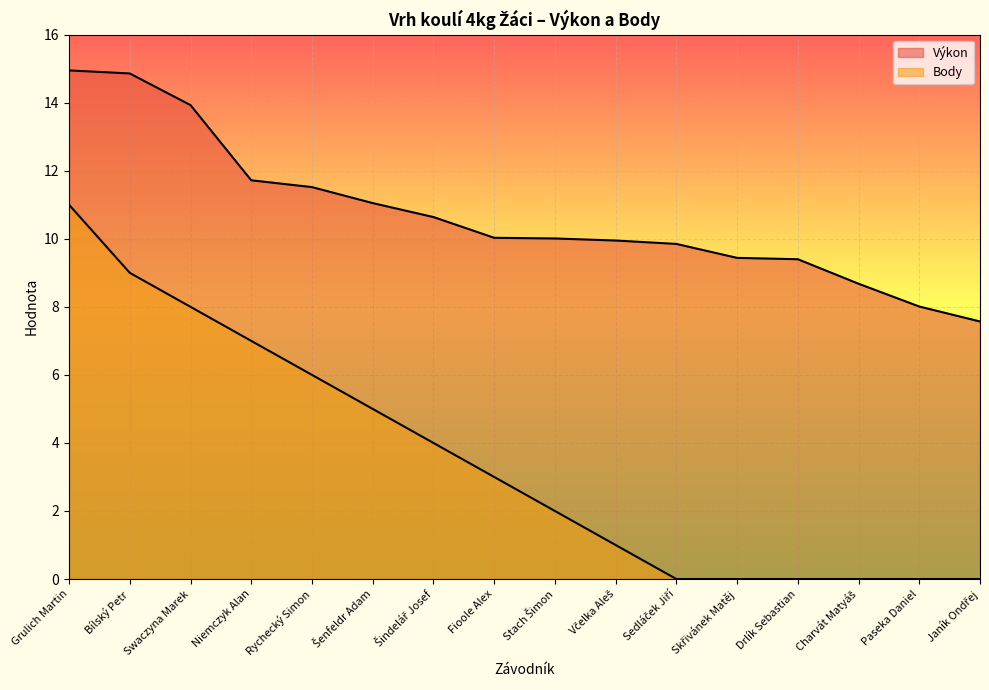

What is the total value across all series at Fioole Alex?

13.0